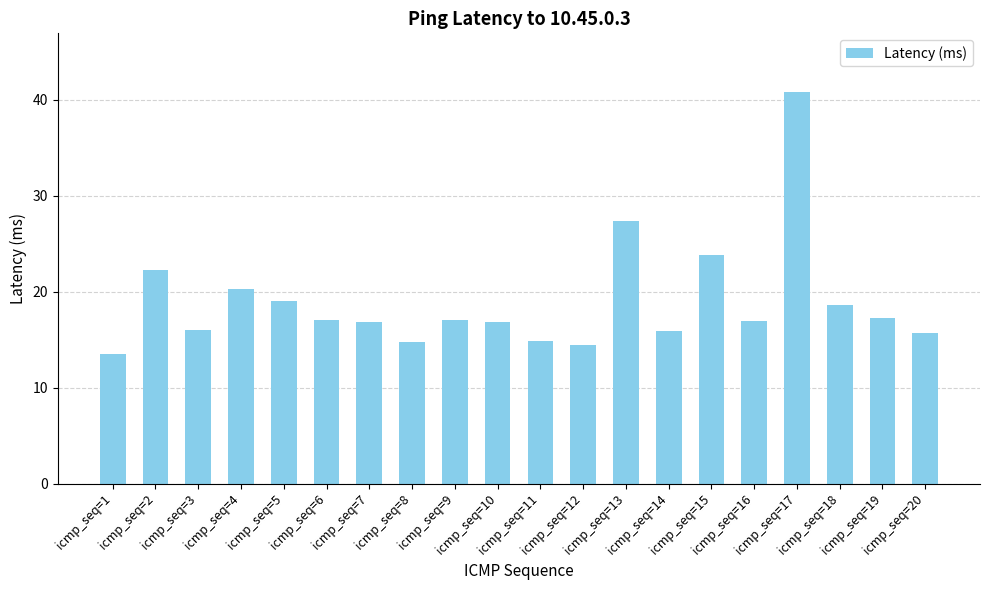

What is the change in value from icmp_seq=9 to icmp_seq=12?

-2.7